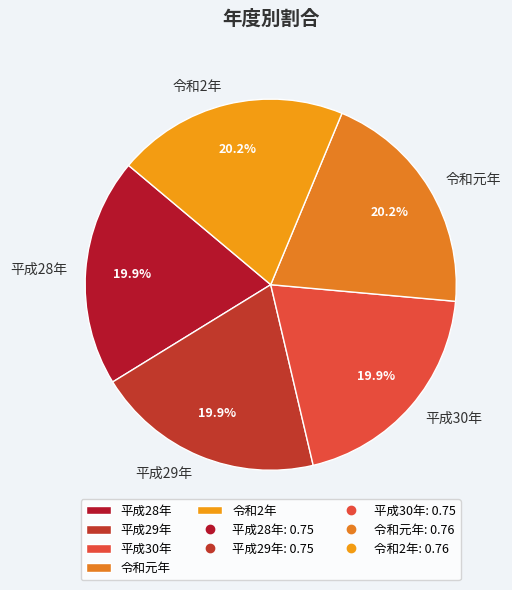

What percentage is the 令和元年 slice, to the nearest percent?

20%